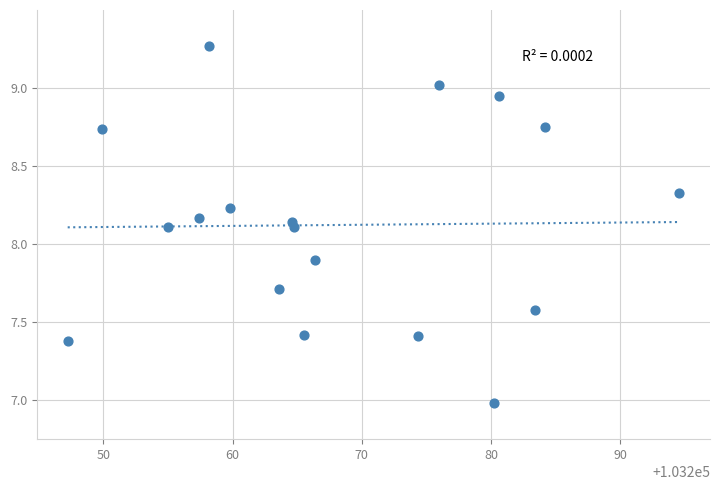

What is the range of Y values (max minus min)?

2.3